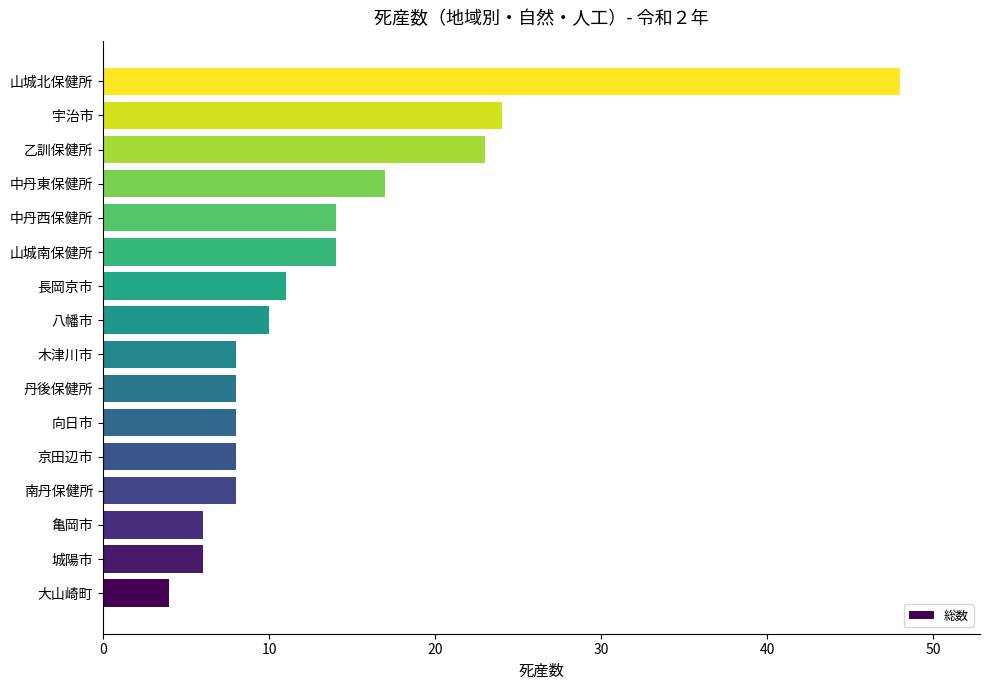

What value does the data have at 南丹保健所?

8